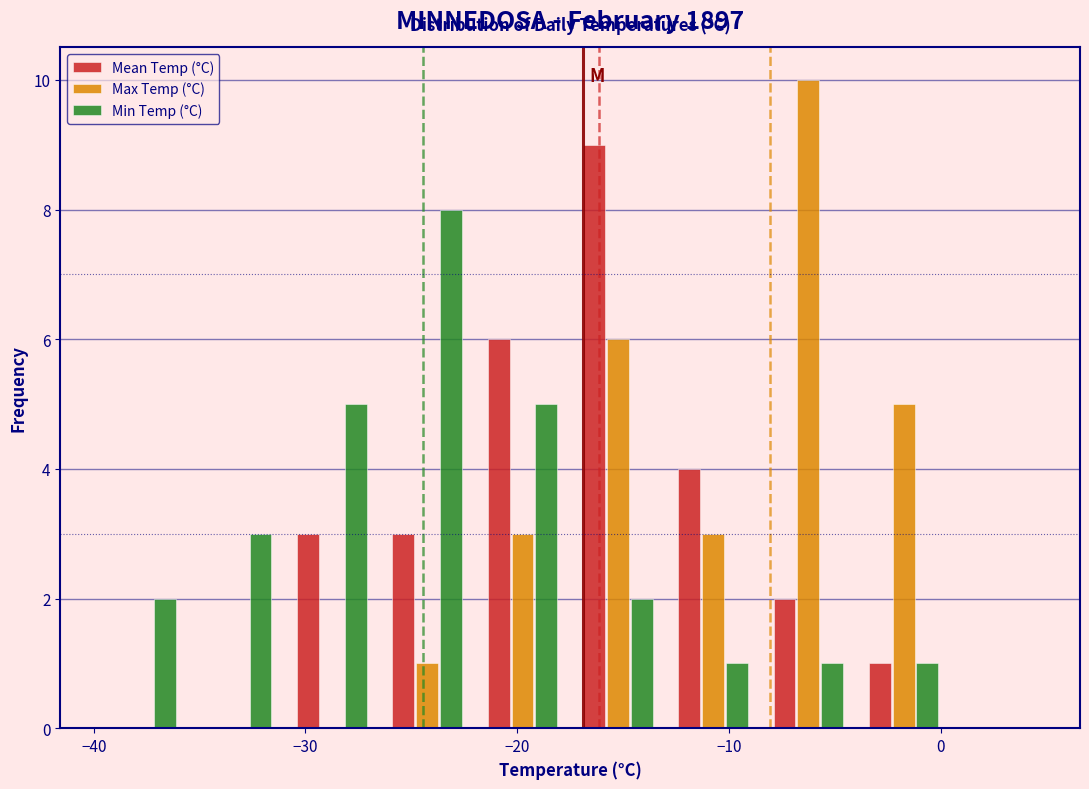

In the Mean Temp (°C) series, which range on the x-axis has the tallest bar?

-17.5 to -13.0